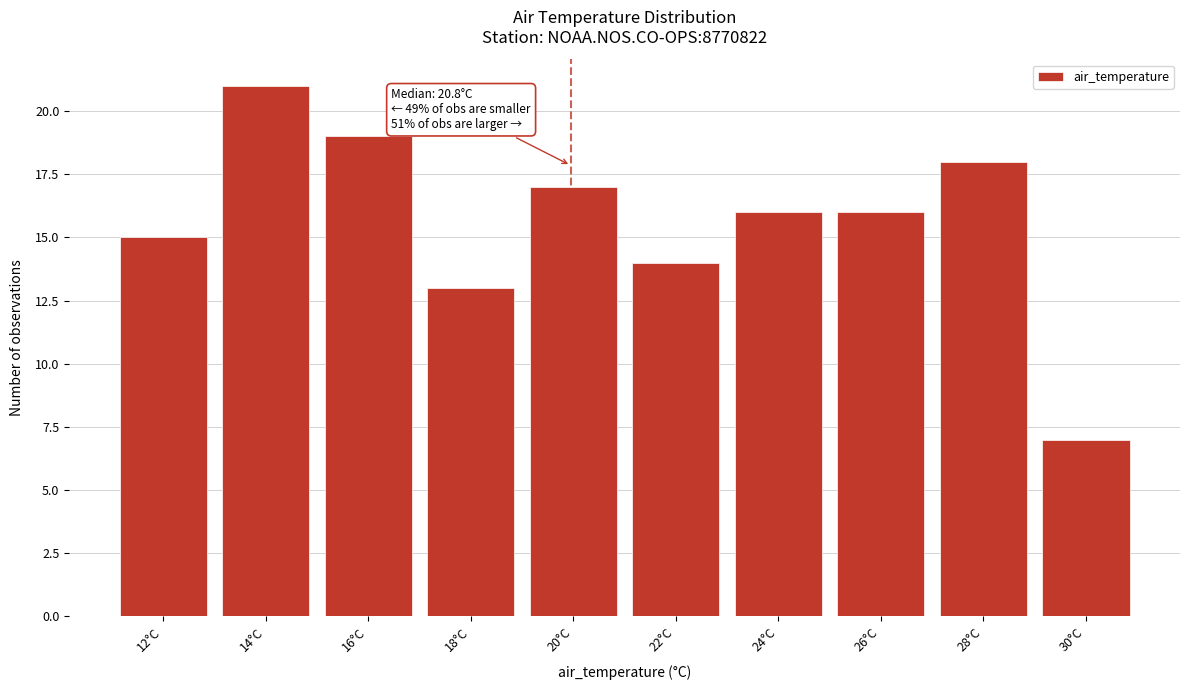

Reading right to left, list all the values displayed in this chart.

7	18	16	16	14	17	13	19	21	15